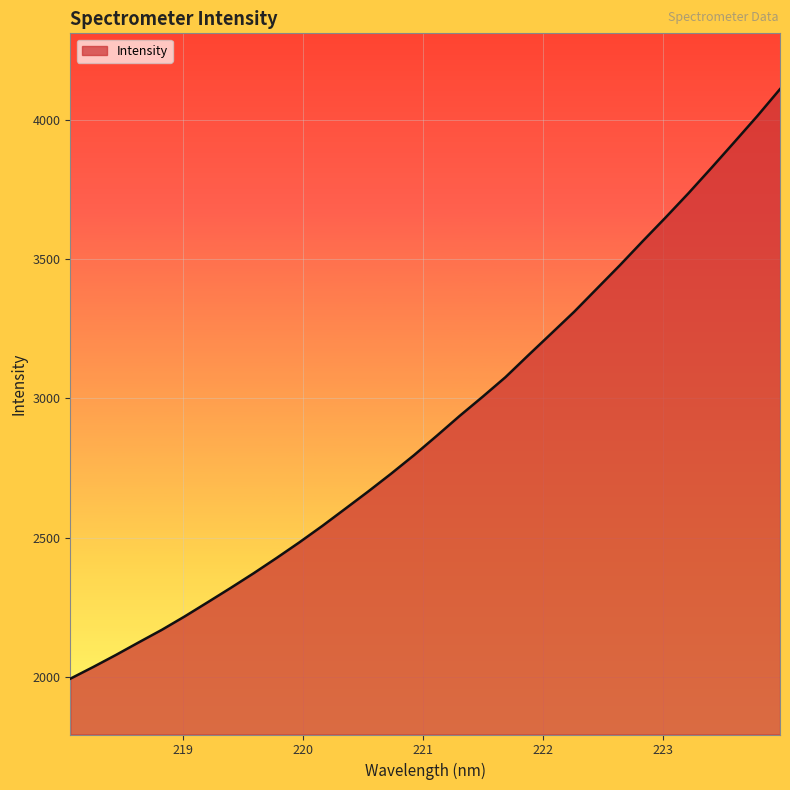

What is the maximum value shown in the chart?

4109.1